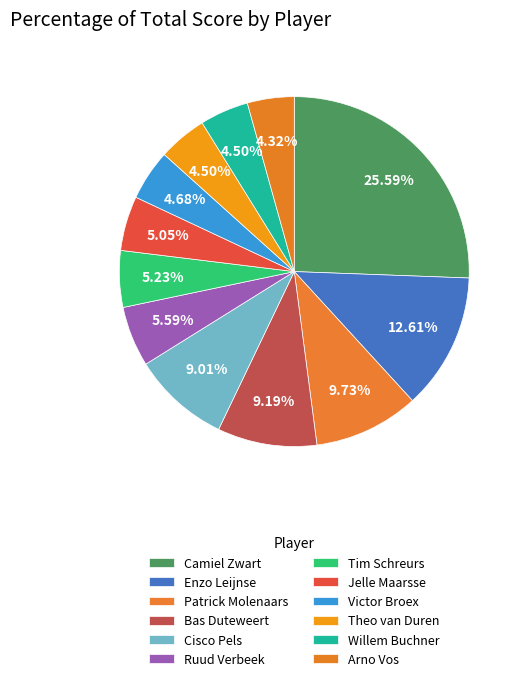

Is it true that Patrick Molenaars is 10% of the pie?

True